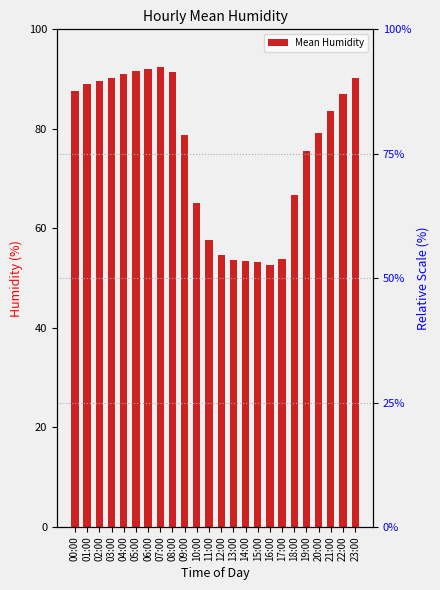

What is the sum of all values?

1820.3